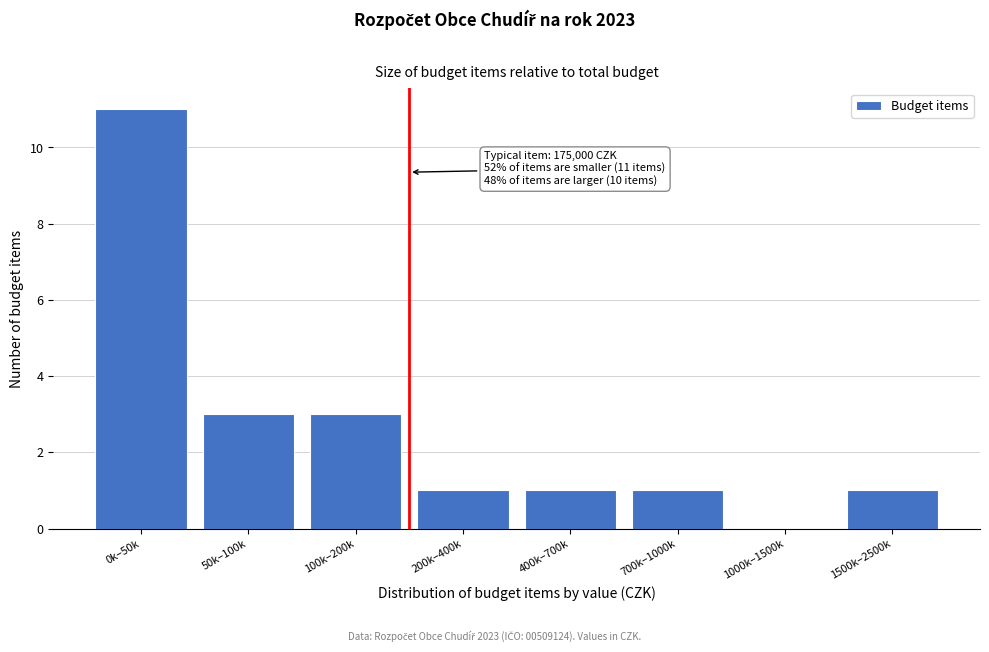

Reading left to right, transcribe all the data shown in this chart.

0k–50k=11	50k–100k=3	100k–200k=3	200k–400k=1	400k–700k=1	700k–1000k=1	1000k–1500k=0	1500k–2500k=1